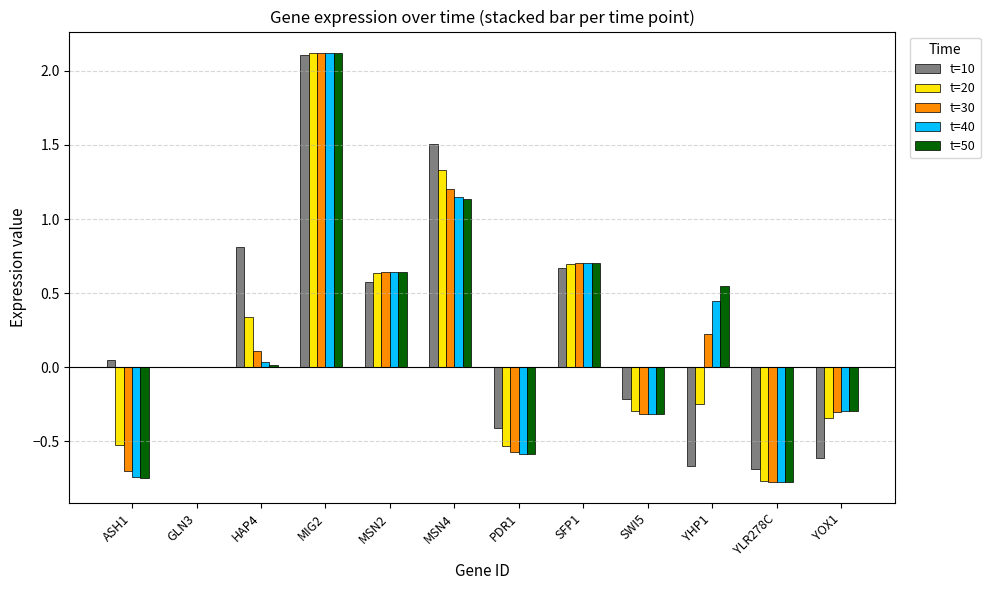

Does the chart contain stacked bars?

No